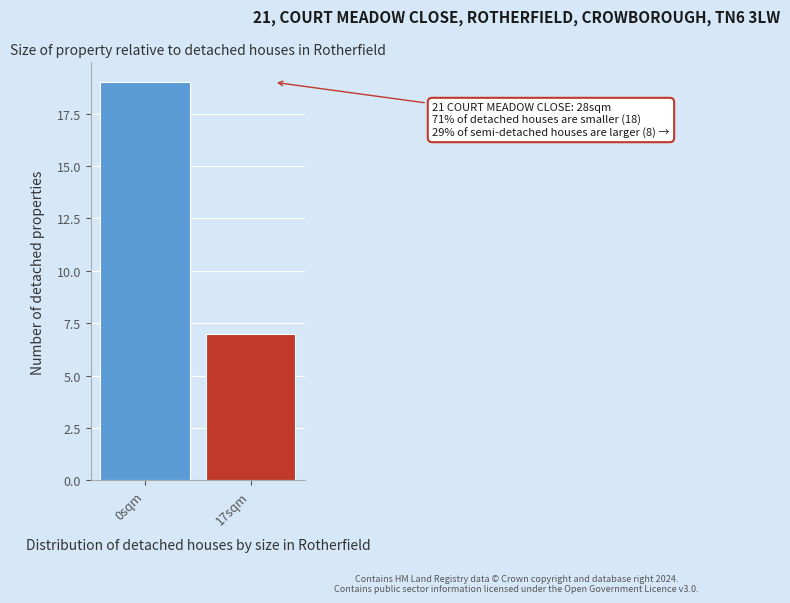

Reading left to right, extract all data points from this chart.

0sqm=19	17sqm=7